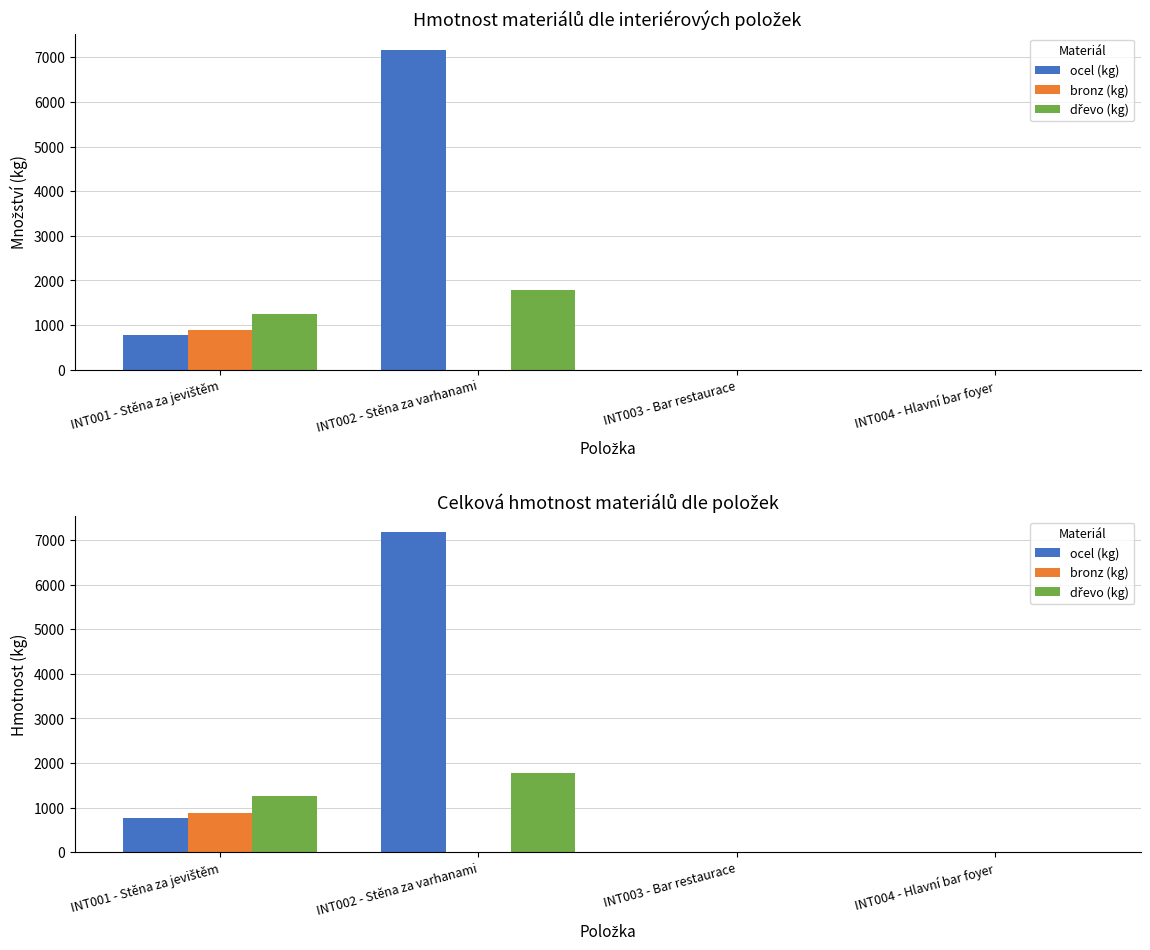

How many data points does each series have?

4